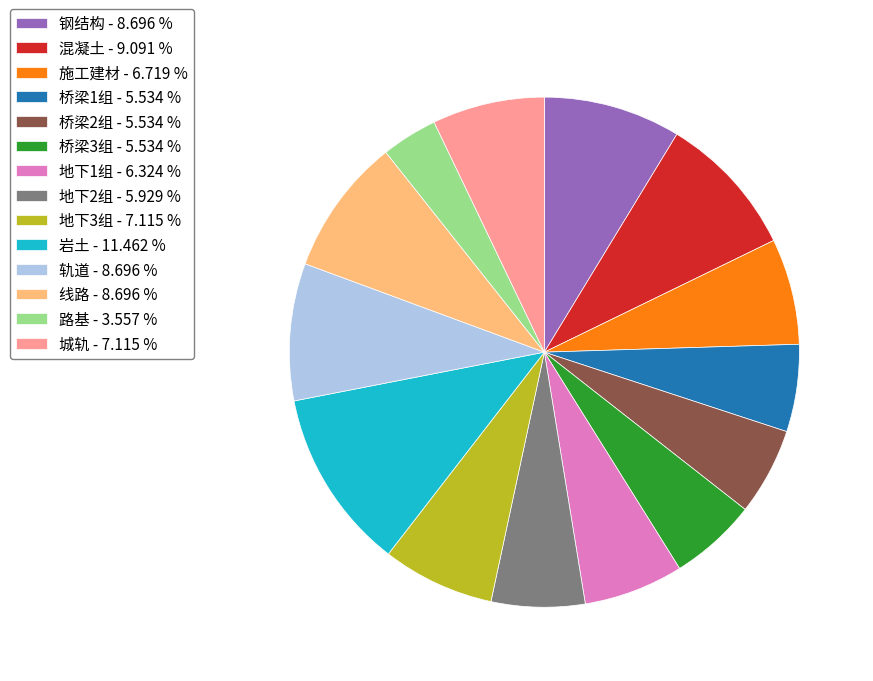

What is the smallest slice in the pie chart?

路基